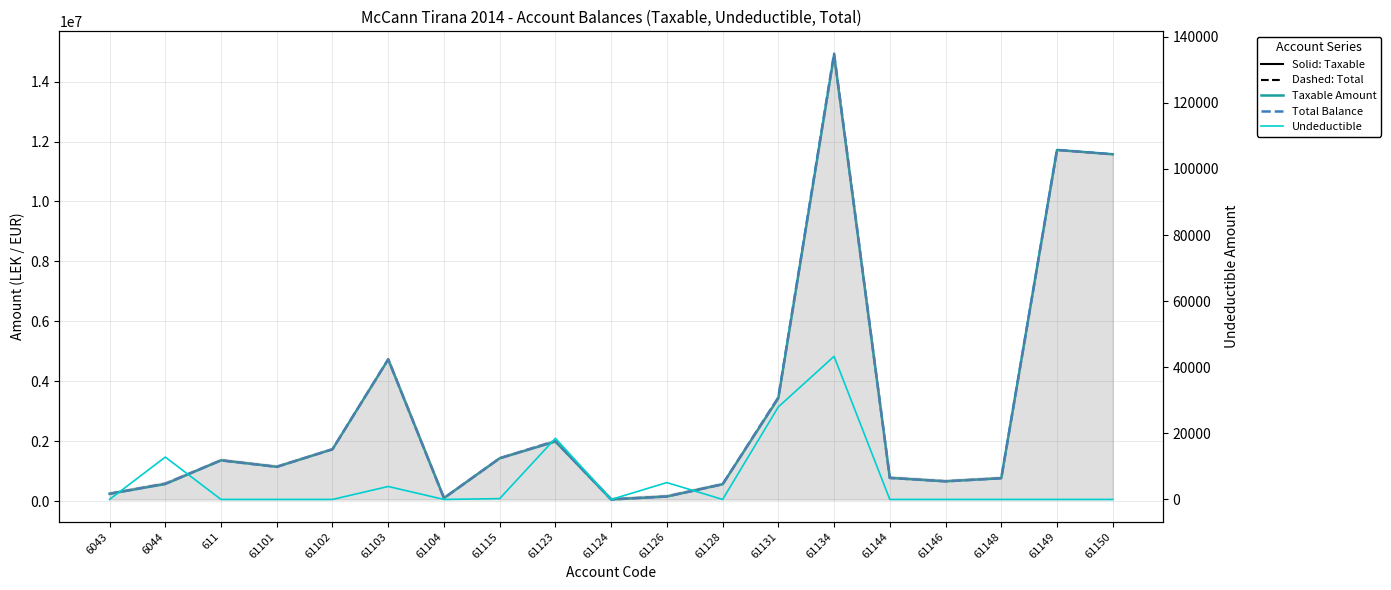

True or false: Taxable Amount has more than 1 points higher than both neighbors.

True